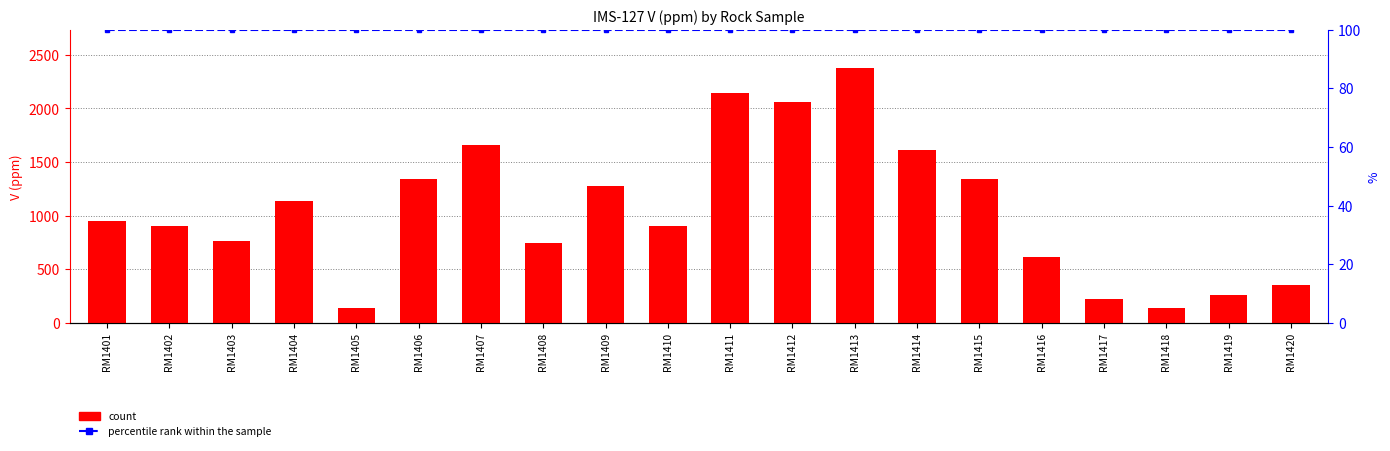

What is the difference between the highest and lowest values at RM1420?

250